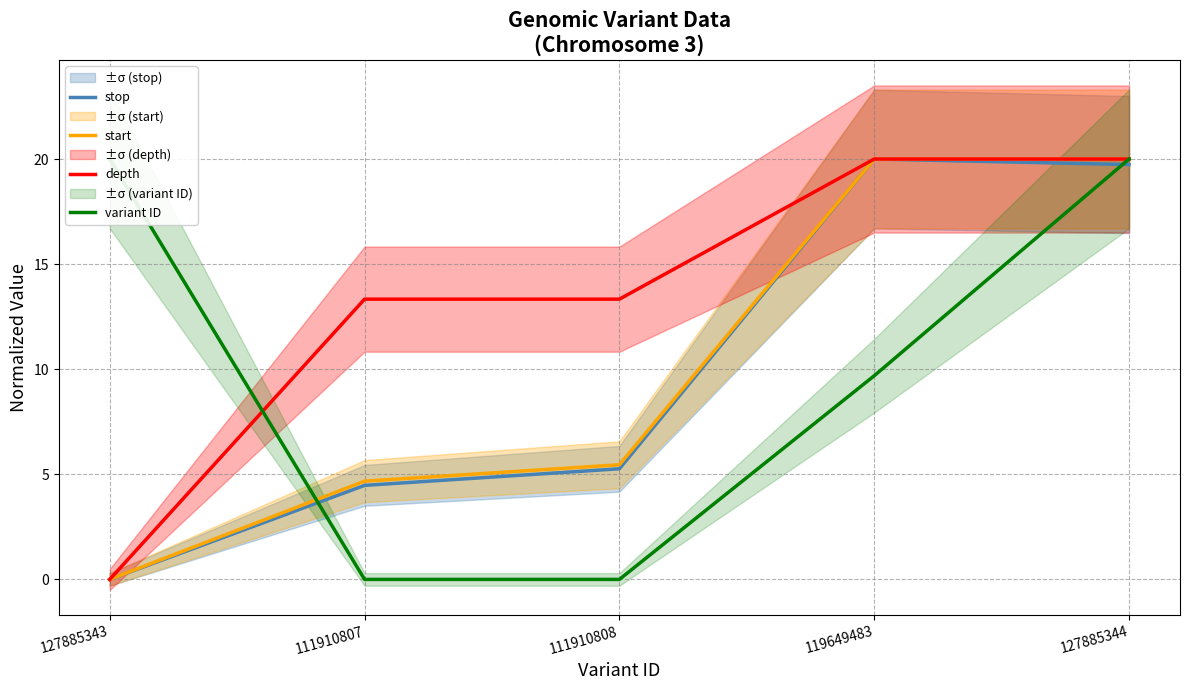

Reading left to right, transcribe all the data shown in this chart.

stop: 0.0	4.5	5.3	20.0	19.7
start: 0.0	4.7	5.5	20.0	20.0
depth: 0.0	13.3	13.3	20.0	20.0
variant ID: 20.0	0.0	0.0	9.7	20.0